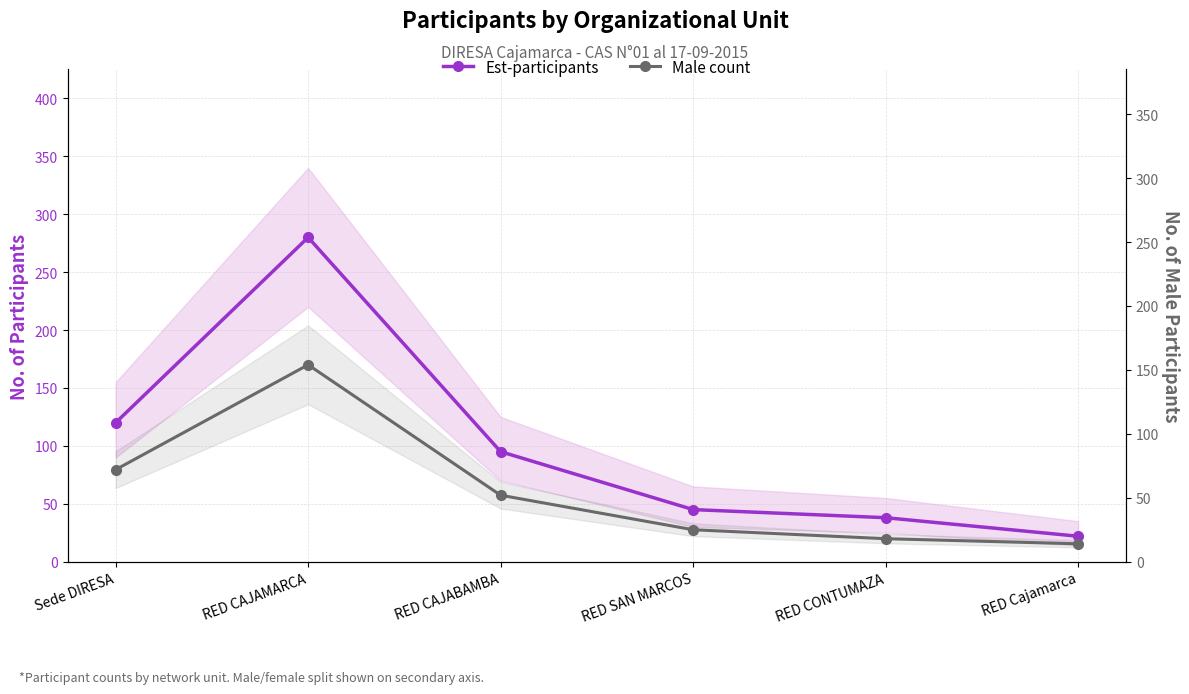

What is the difference between the Male count values at RED Cajamarca and RED CONTUMAZA?

4